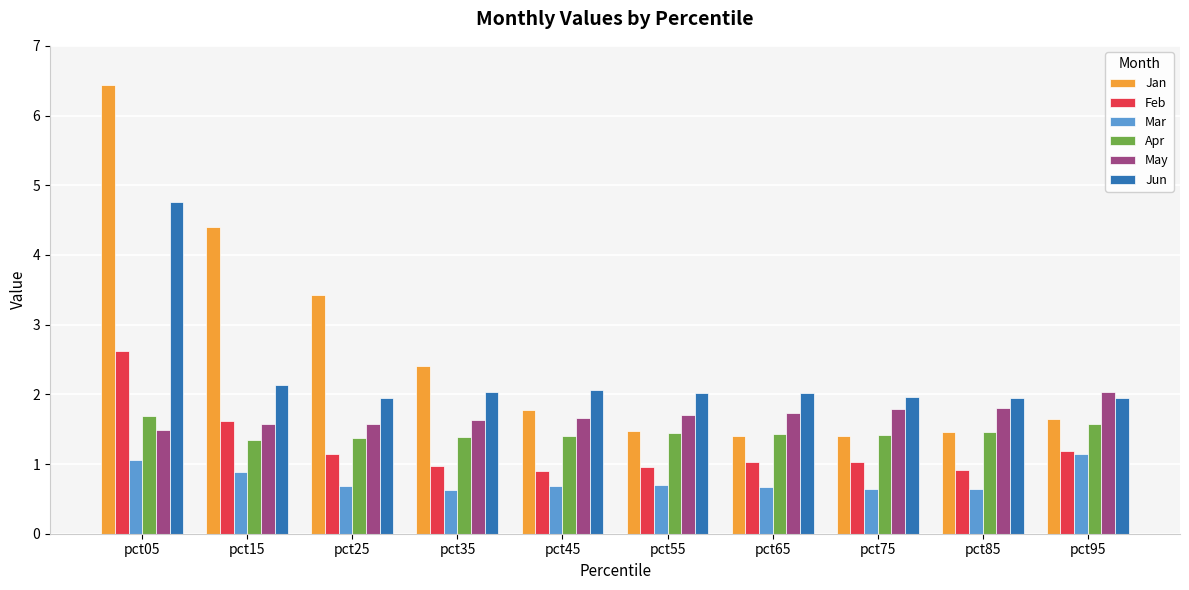

Does the chart contain any negative values?

No